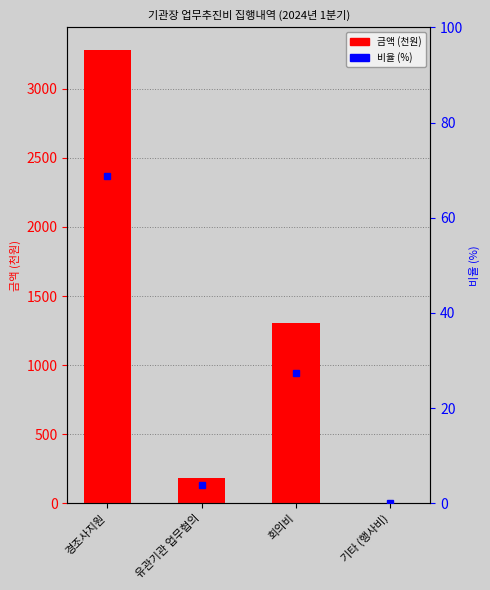

Reading left to right, transcribe all the data shown in this chart.

경조사지원=3280	유관기관 업무협의=187	회의비=1306	기타 (행사비)=0